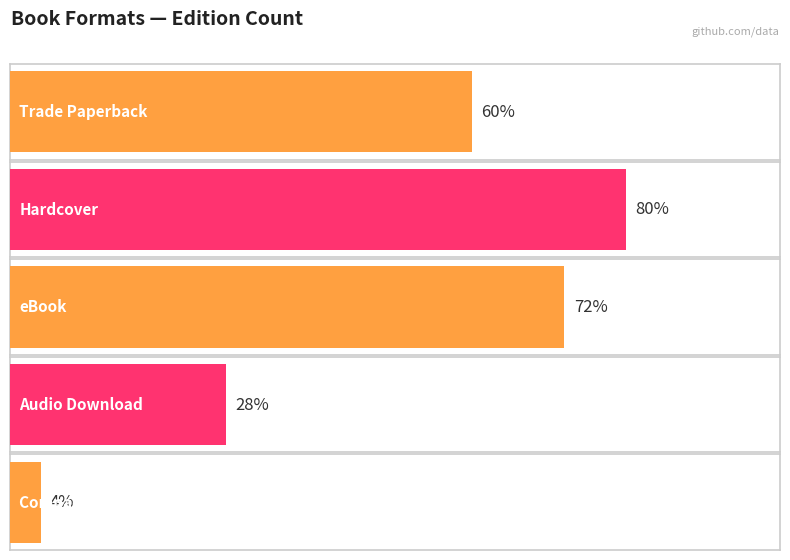

List the labels in order of value, smallest first.

Compact Disk, Audio Download, Trade Paperback, eBook, Hardcover